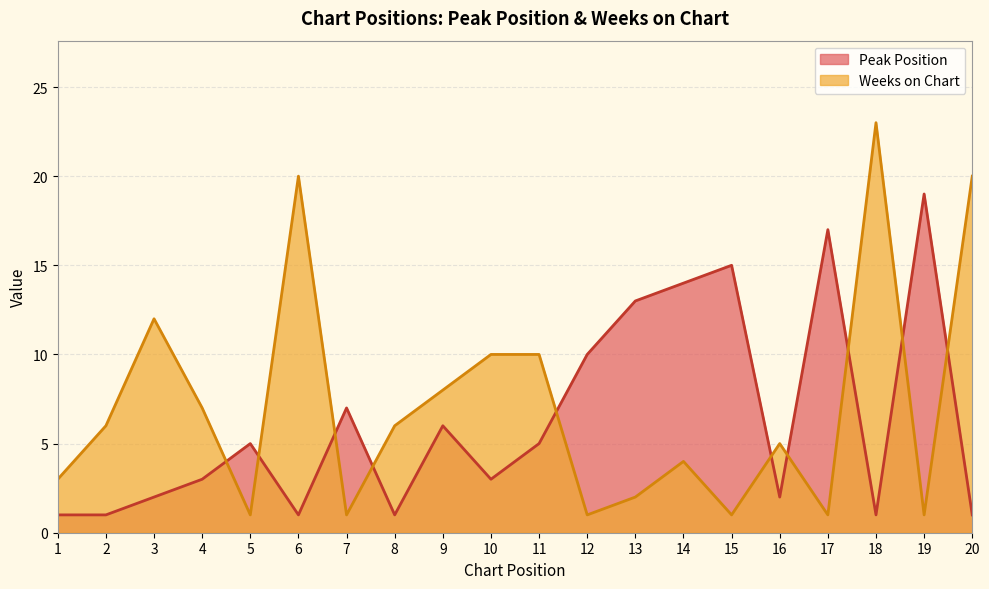

Rank the series by their average value, from lowest to highest.

Peak Position, Weeks on Chart